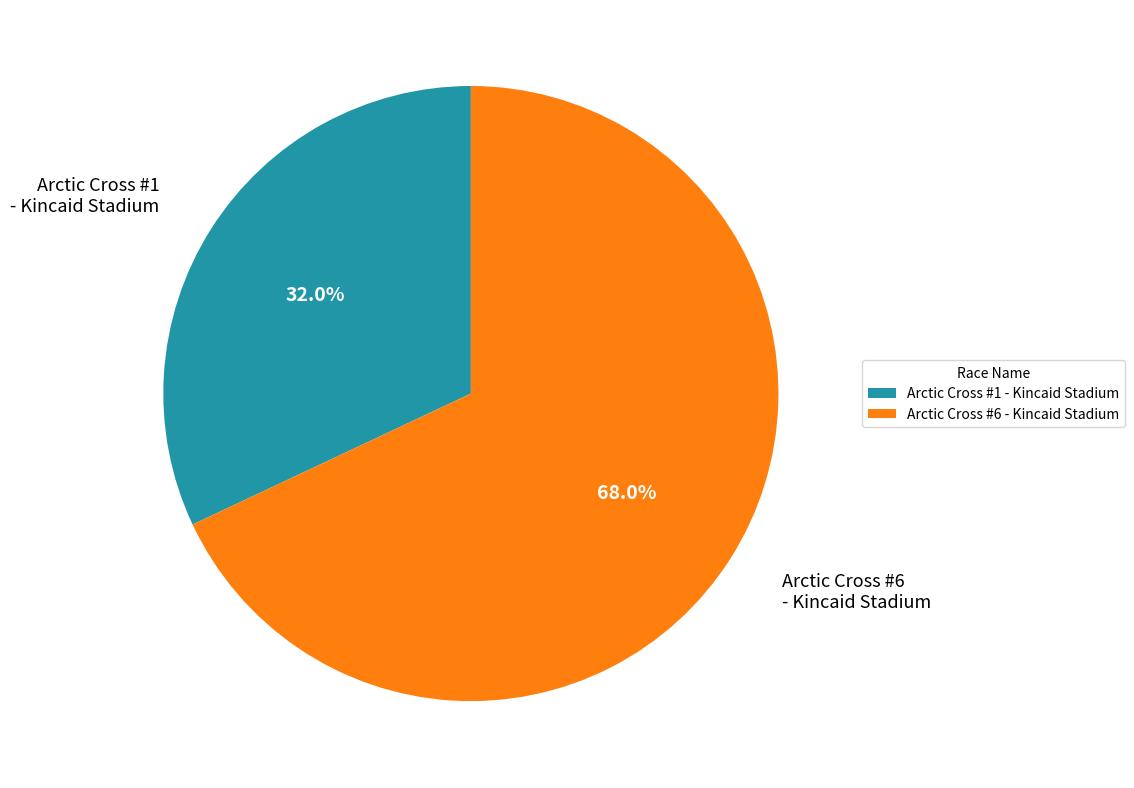

Which has a higher value, Arctic Cross #6 - Kincaid Stadium or Arctic Cross #1 - Kincaid Stadium?

Arctic Cross #6 - Kincaid Stadium